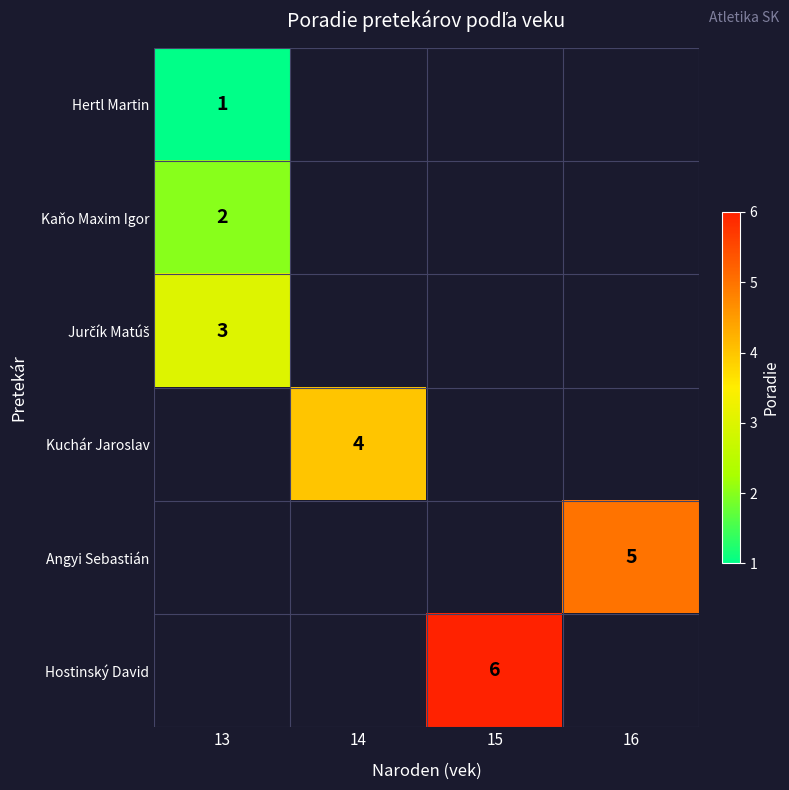

At how many categories does at least one series exceed 4?

2